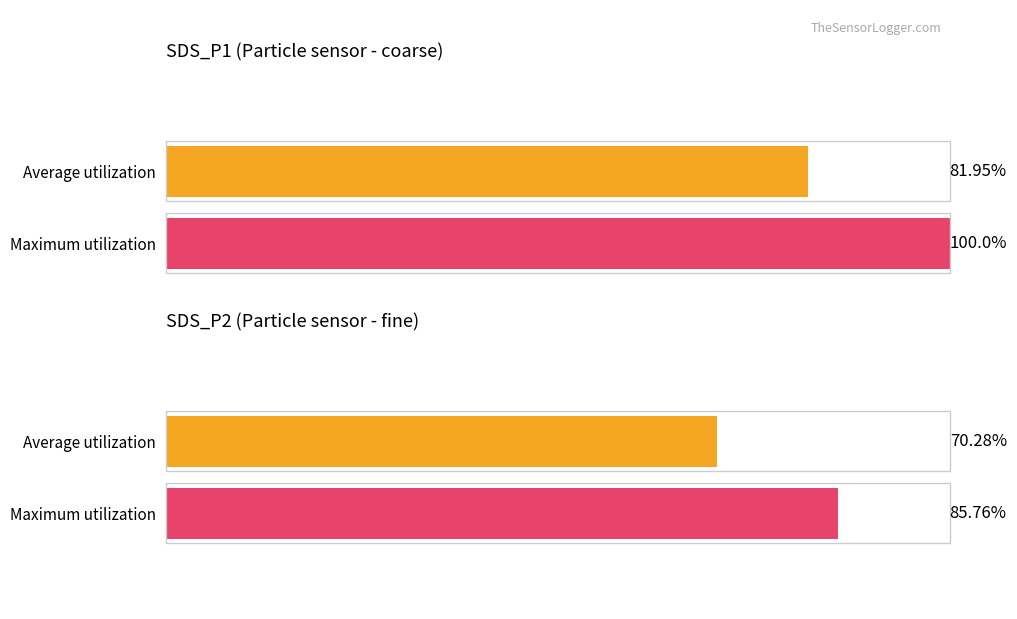

At SDS_P1, list the series in order from largest to smallest.

Maximum utilization, Average utilization